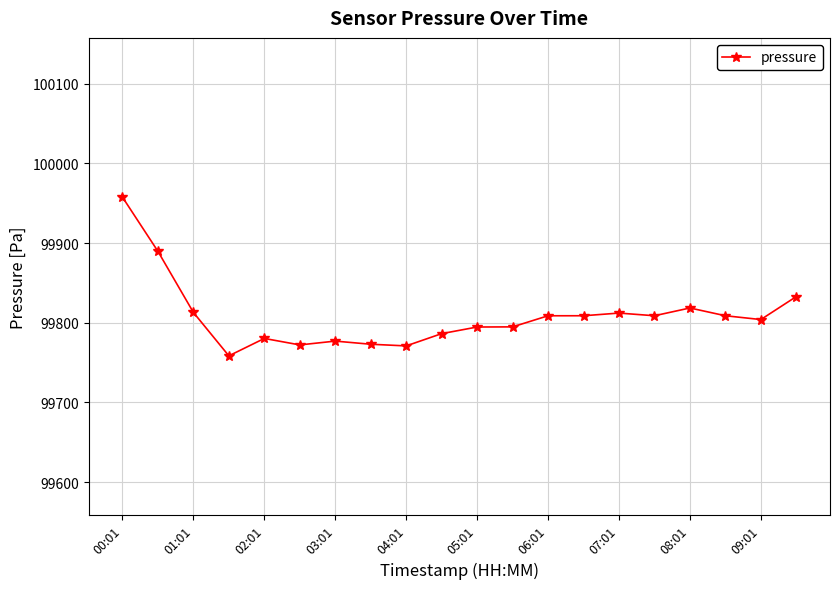

What is the value of the 13th point from the left?

99808.8